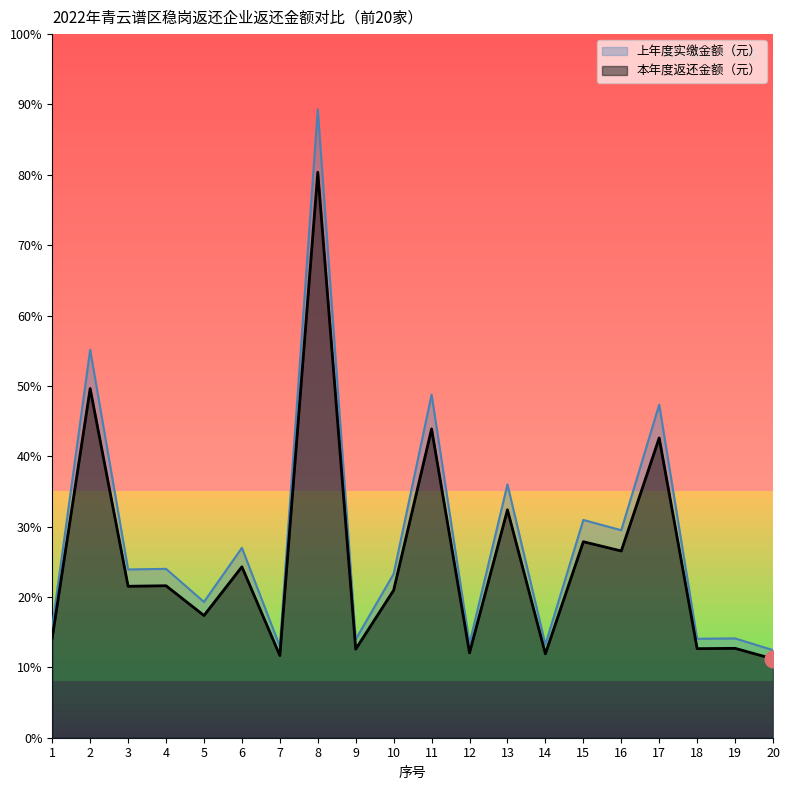

Reading right to left, extract all data points from this chart.

本年度返还金额（元）: 2017.0	2286.7	2278.5	7668.6	4777.3	5014.4	2147.0	5831.1	2170.7	7899.7	3773.1	2266.1	14465.6	2102.9	4372.4	3126.5	3888.0	3874.5	8932.8	2554.8
上年度实缴金额（元）: 2241.2	2540.8	2531.7	8520.6	5308.2	5571.5	2385.6	6479.0	2411.9	8777.4	4192.3	2517.8	16072.9	2336.6	4858.2	3473.8	4320.0	4305.0	9925.4	2838.6